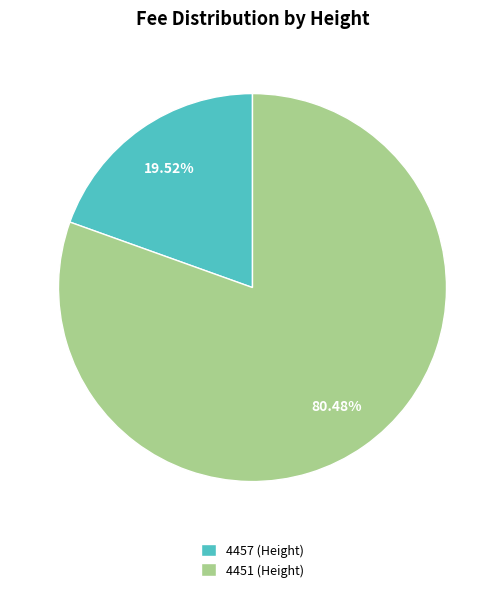

Is there a majority slice in this chart?

Yes